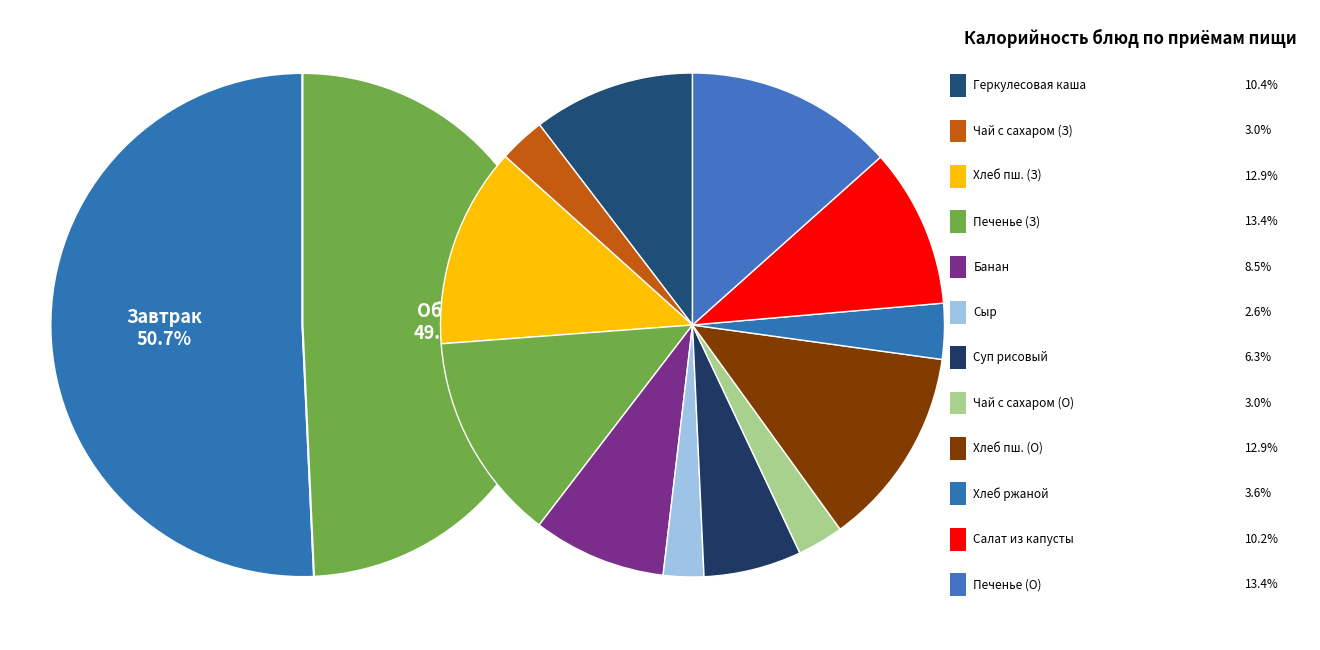

Approximately how many times larger is the value at Чай с сахаром (обед) compared to Хлеб пшеничный (обед)?

0.2